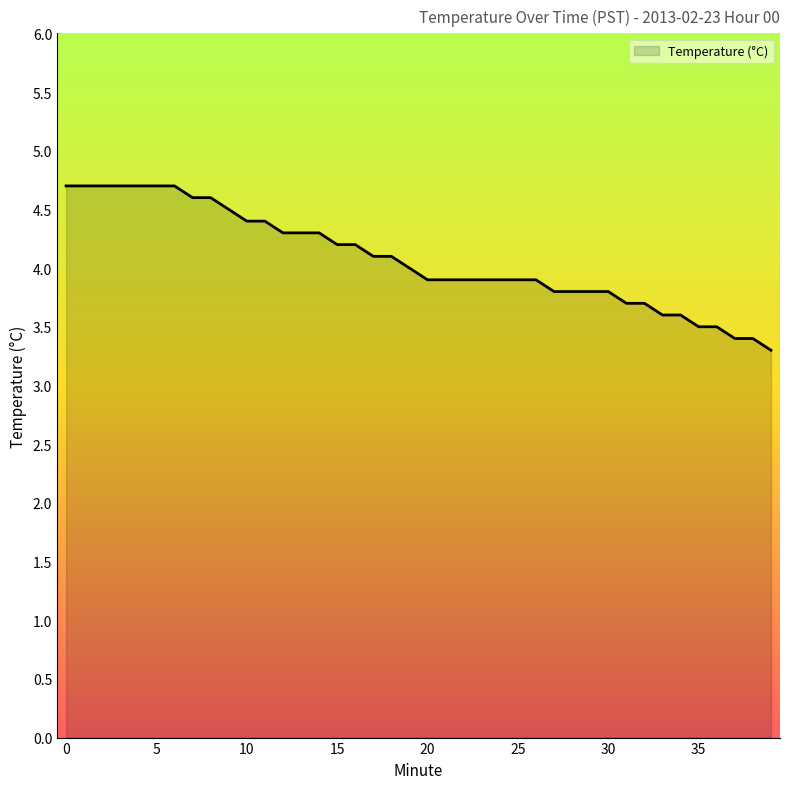

What is the greatest value displayed?

4.7